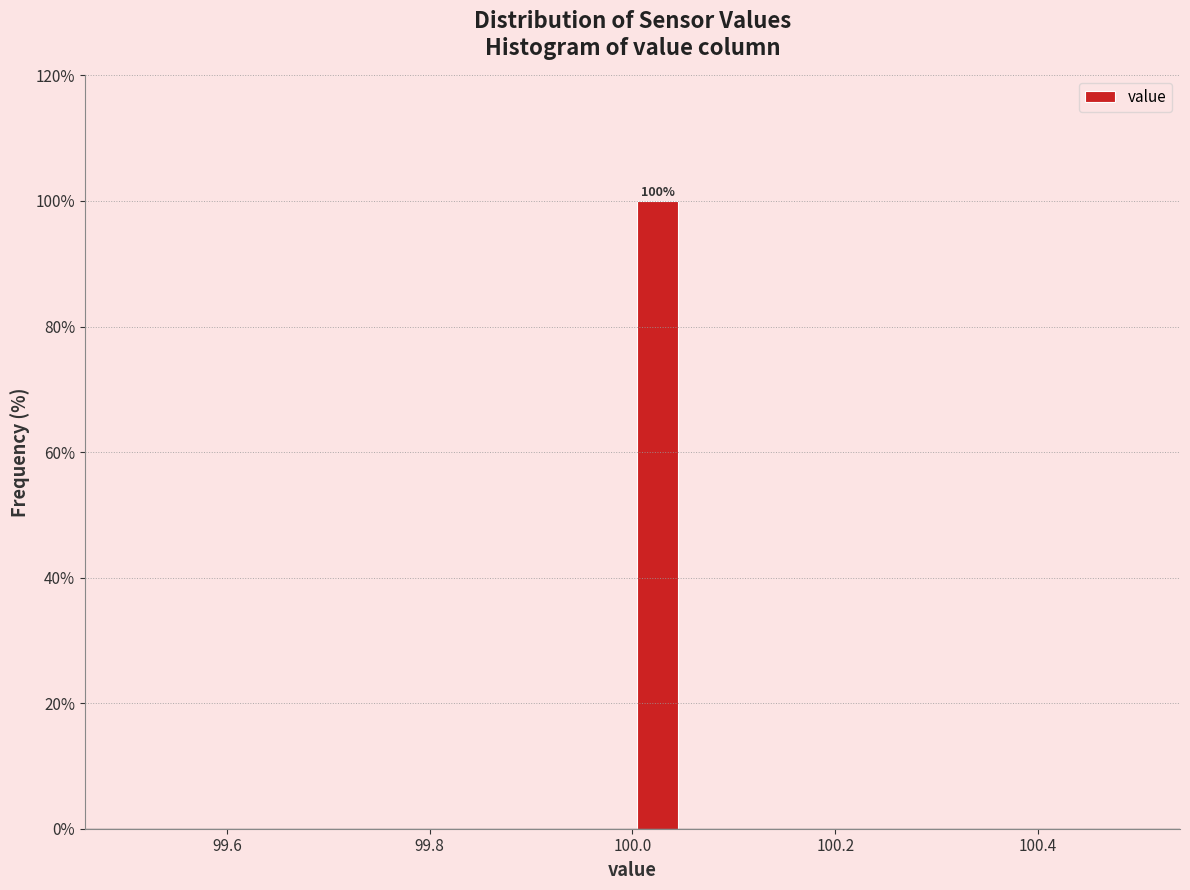

Around what value on the x-axis is the tallest bar? Give the approximate position of its centre, as read against the axis.

100.02